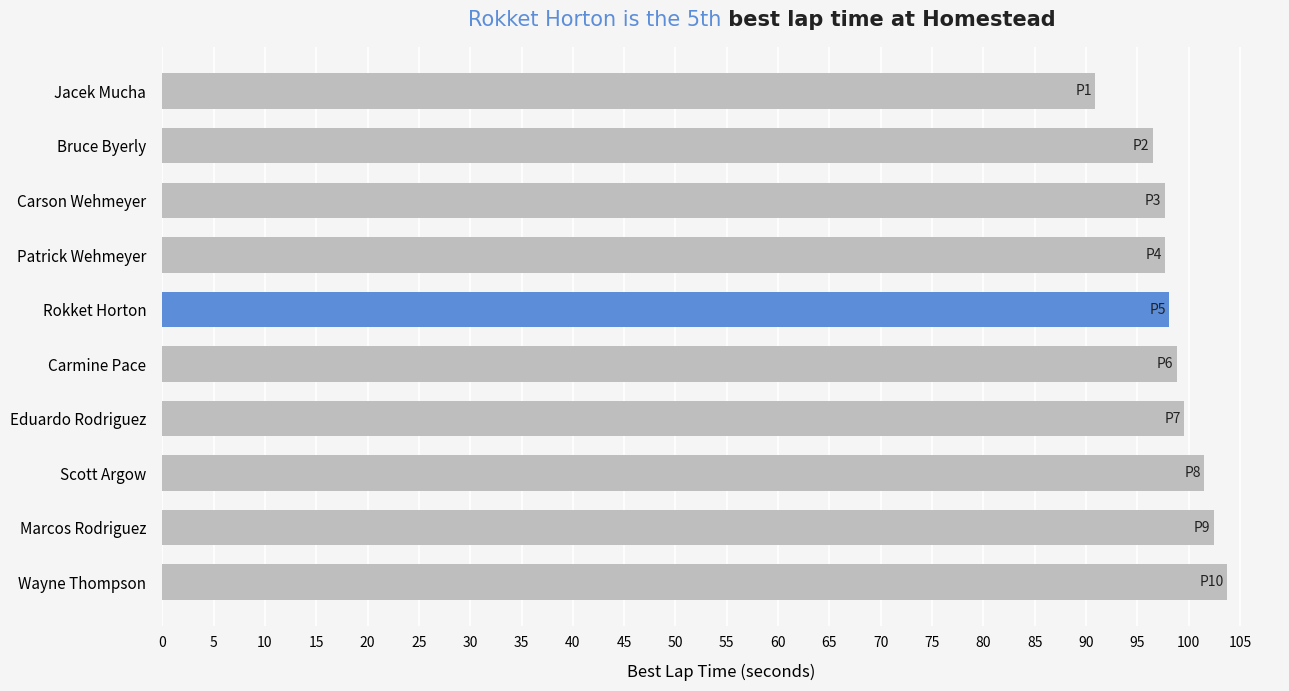

Which has a higher value, Marcos Rodriguez or Patrick Wehmeyer?

Marcos Rodriguez